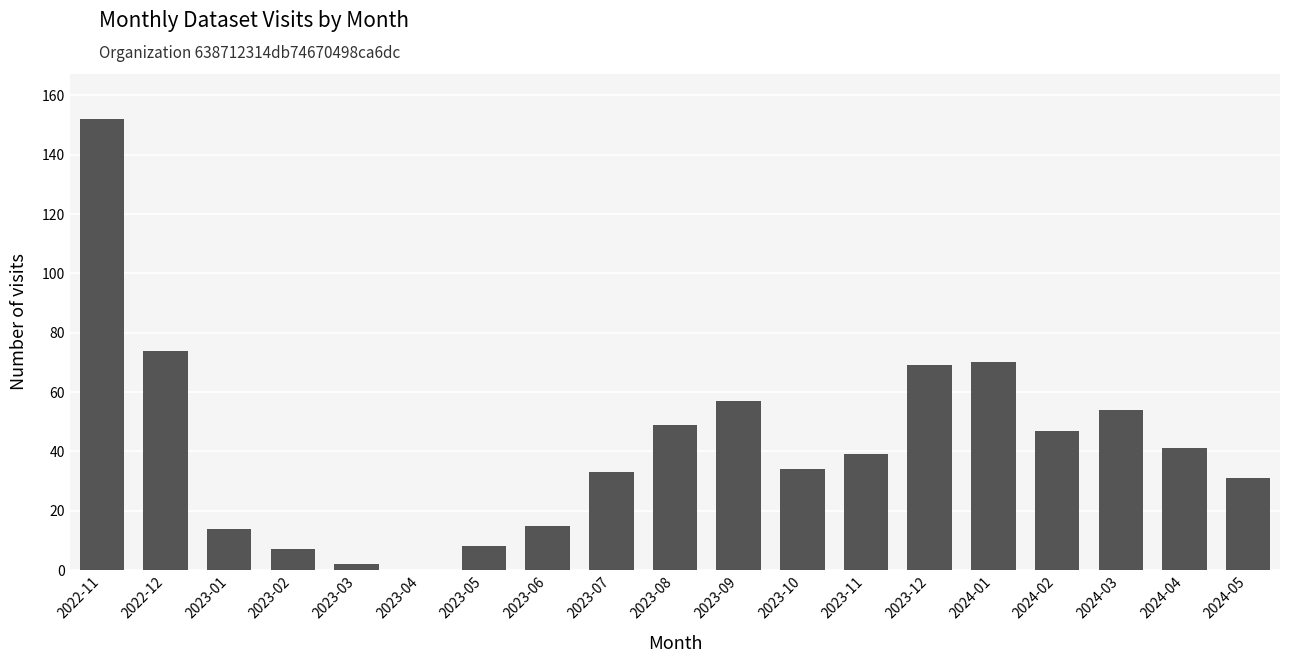

Count the number of categories in the chart.

19